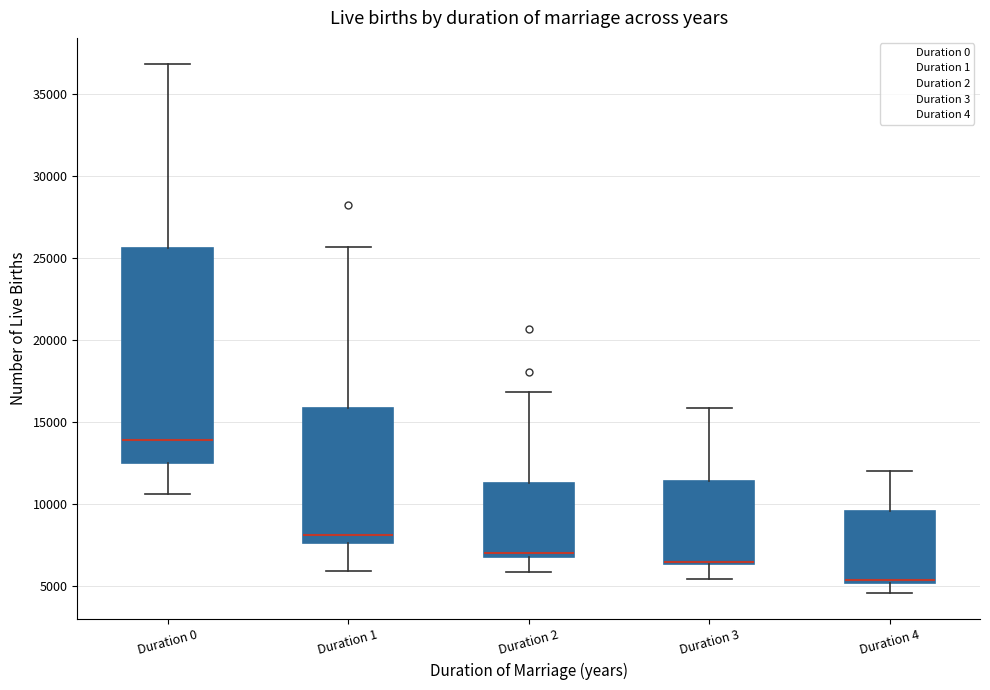

Reading left to right, transcribe this box plot: for each box, give where its median line is, the range the box spans, and where its two whiskers end, as read against the y-axis. The values are not printed on the chart, so give them approximately, as read against the axis.

Duration 0: median 14000, box 12500 to 25500, whiskers 10500 to 37000
Duration 1: median 8000, box 7500 to 16000, whiskers 6000 to 25500
Duration 2: median 7000 (just above the box's lower edge), box 7000 to 11500, whiskers 6000 to 17000
Duration 3: median 6500 (drawn on the box's lower edge), box 6500 to 11500, whiskers 5500 to 16000
Duration 4: median 5500, box 5000 to 9500, whiskers 4500 to 12000